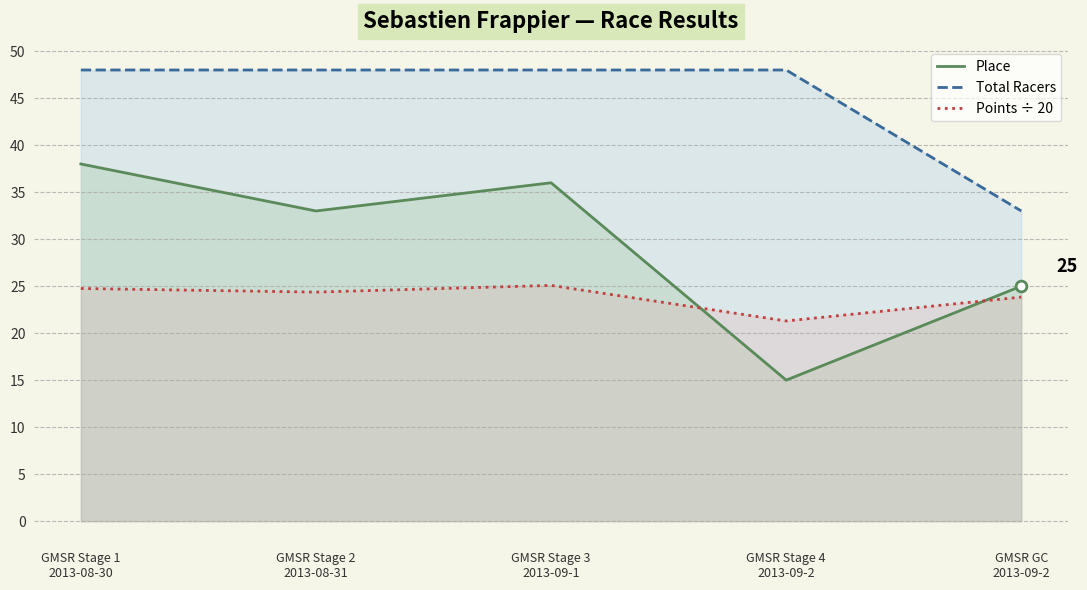

Which series has the largest Y range (max minus min)?

Place